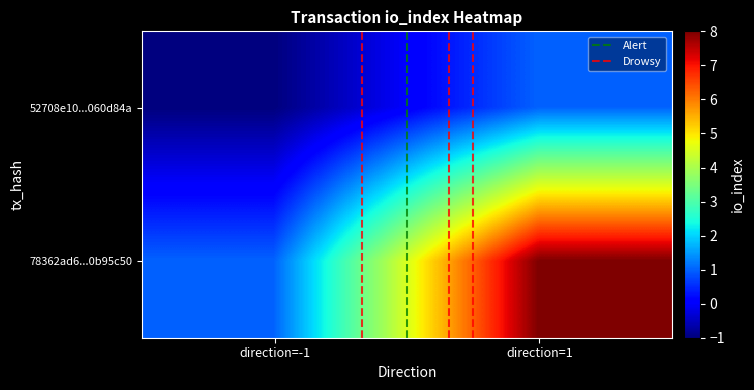

What is the greatest value displayed?

8